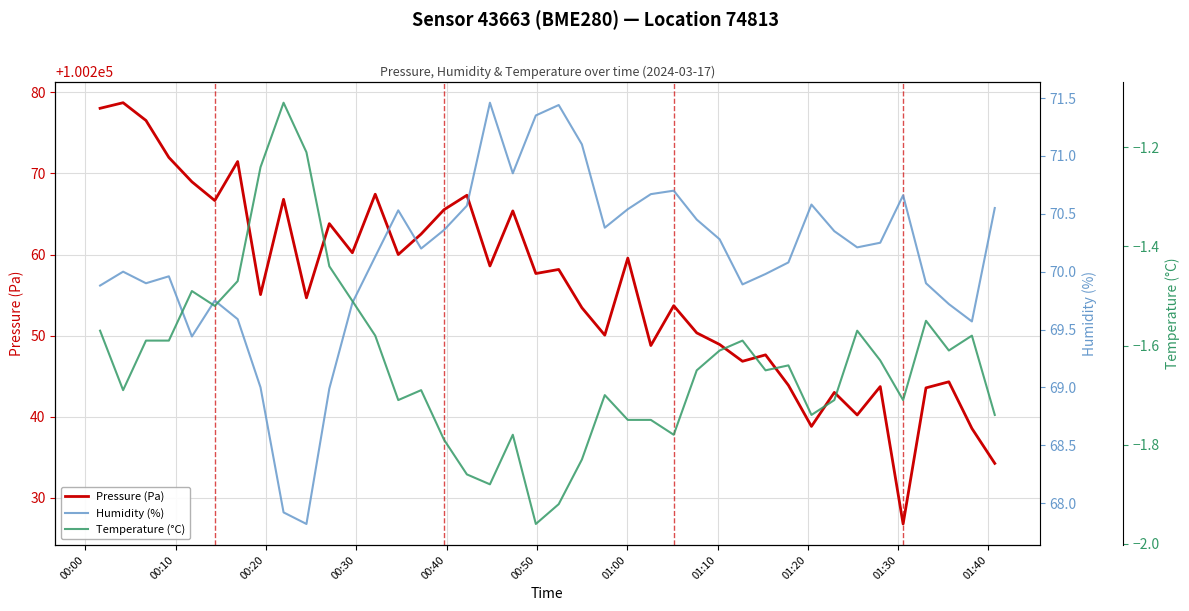

What is the highest value of the Pressure (Pa) series?

100278.7